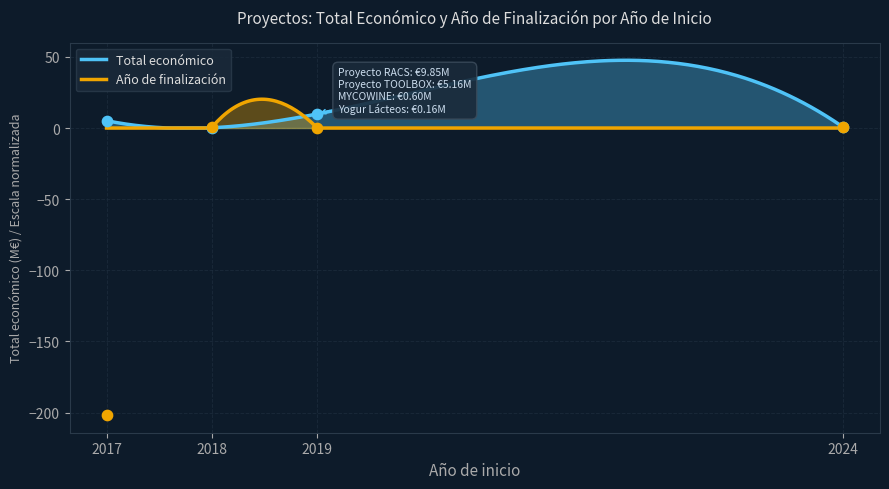

At how many categories does at least one series exceed -122?

4